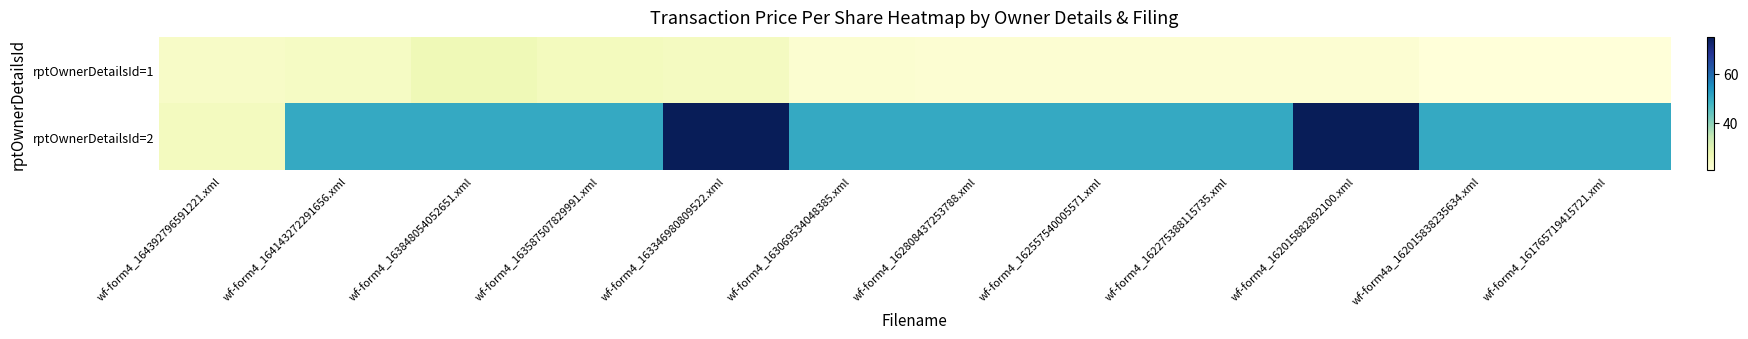

How many series are shown in this chart?

2